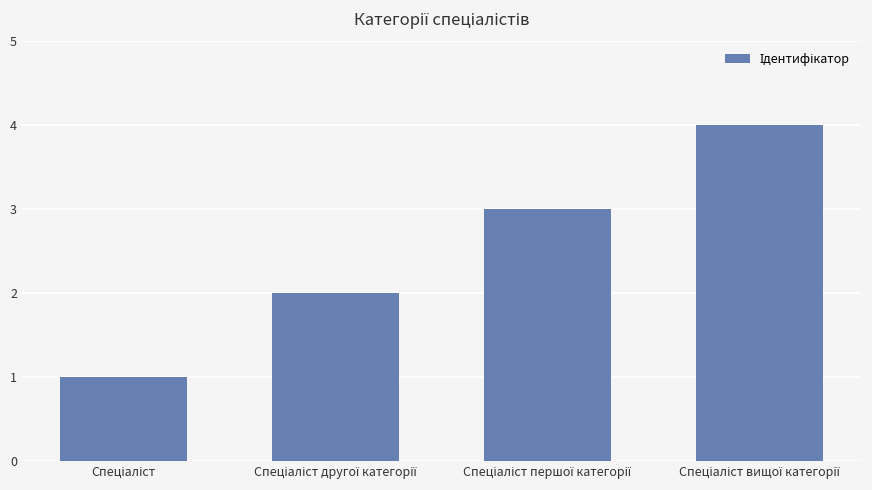

Does the chart contain stacked bars?

No